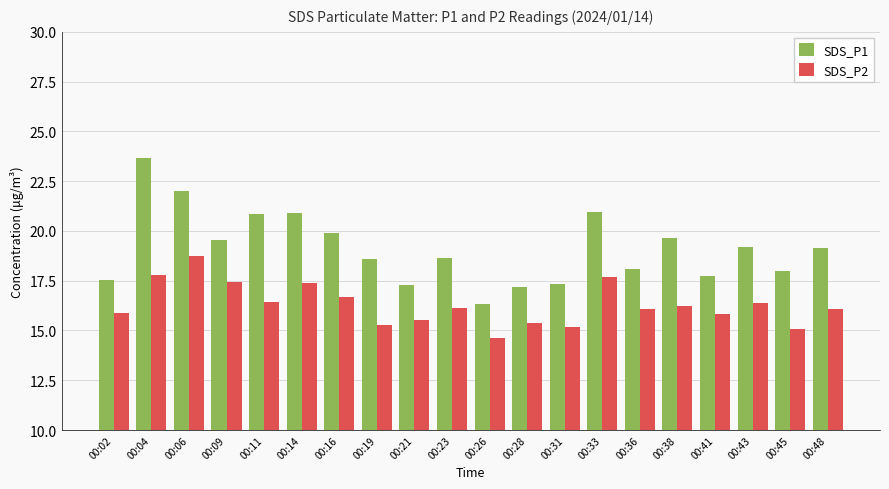

Are the bars horizontal?

No